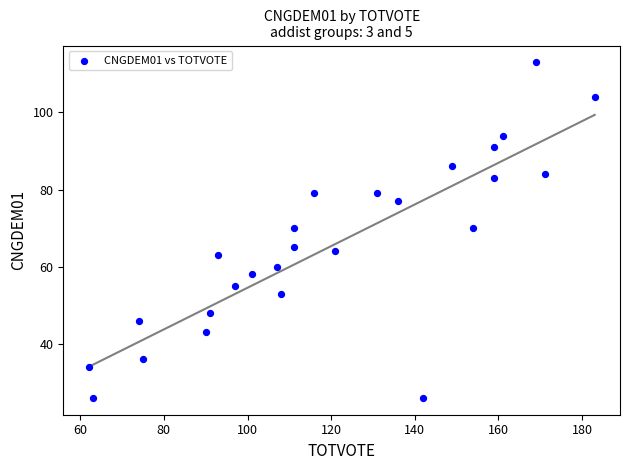

What is the range of Y values (max minus min)?

87